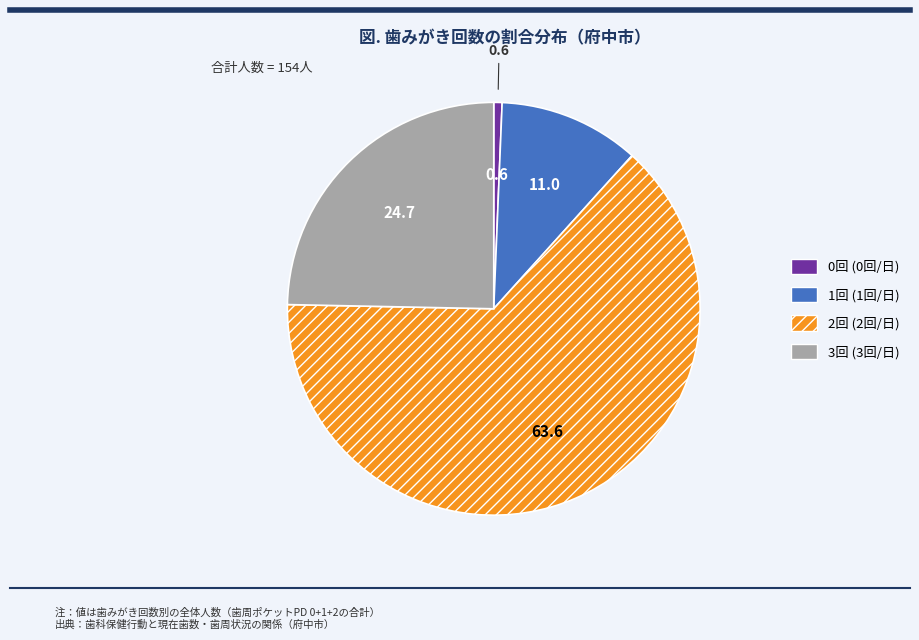

Which has a higher value, 1回 or 0回?

1回